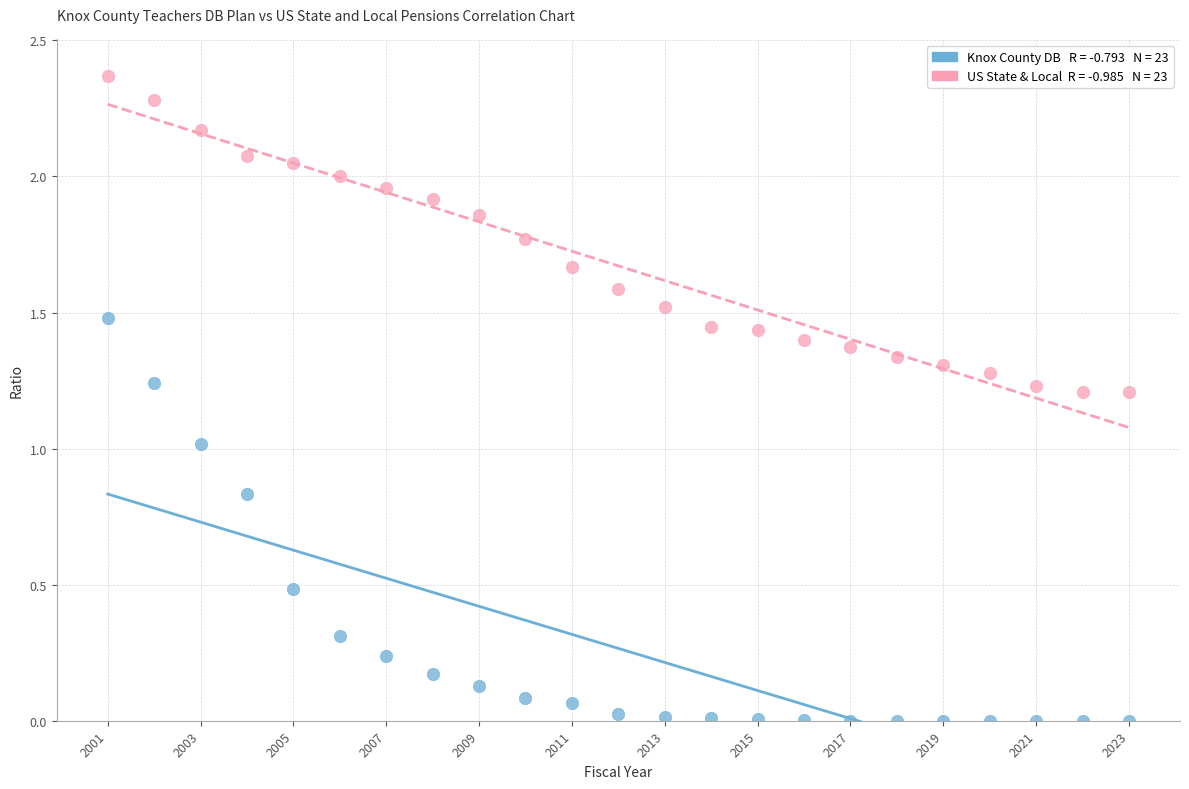

Across all data points, what is the range of X values (max minus min)?

22.0